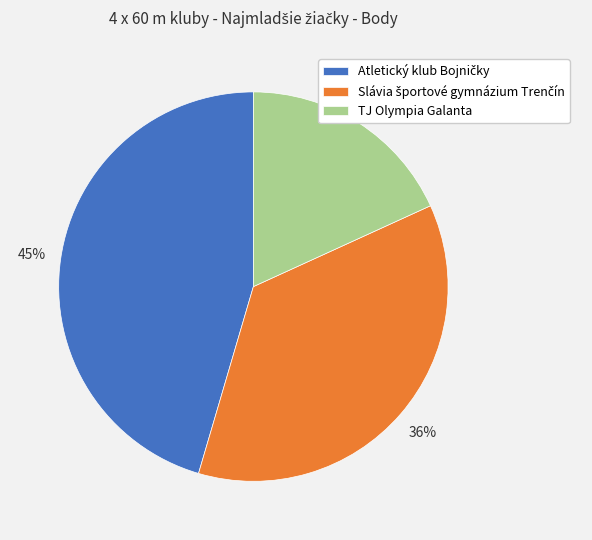

To the nearest percent, what portion does TJ Olympia Galanta represent?

18%